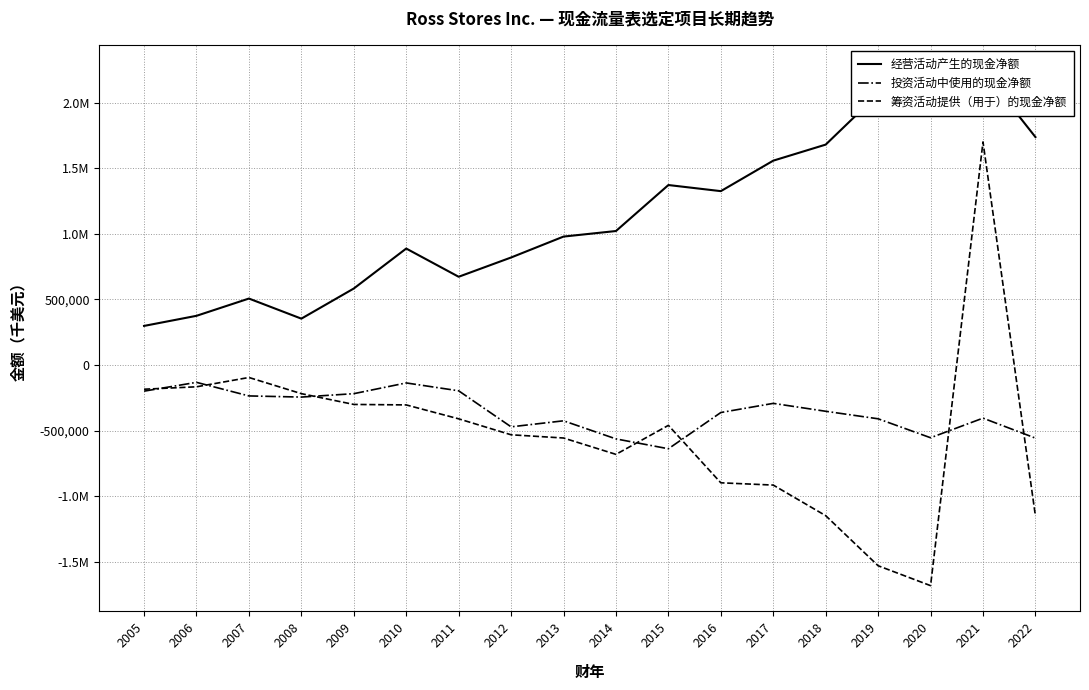

In 筹资活动提供（用于）的现金净额, how many points are lower than both neighbors (excluding endpoints)?

2